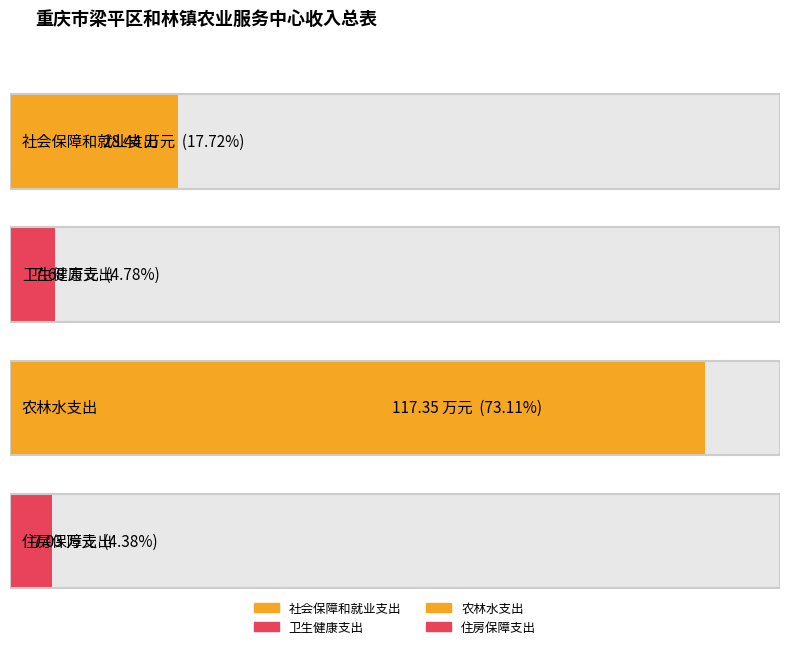

What is the sum of the 总计 values at 住房保障支出 and 卫生健康支出?

14.7